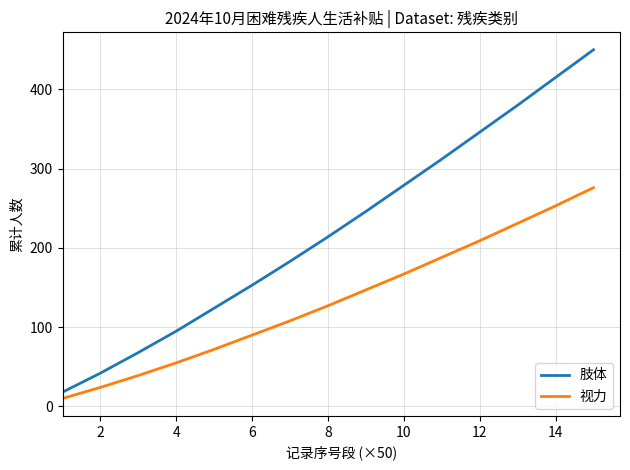

True or false: 视力 has more than 2 points higher than both neighbors.

False